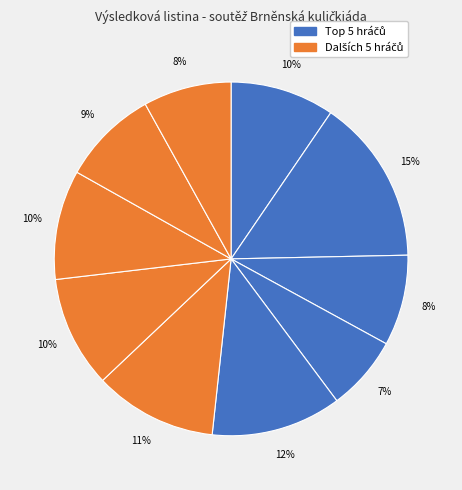

Count the number of slices in the pie.

10